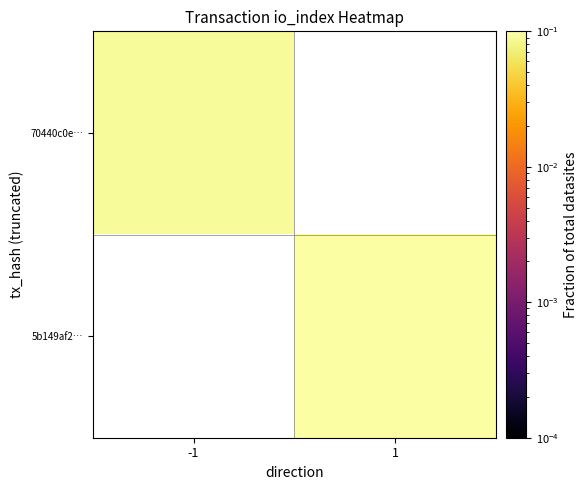

Which category has the highest value across all series?

1